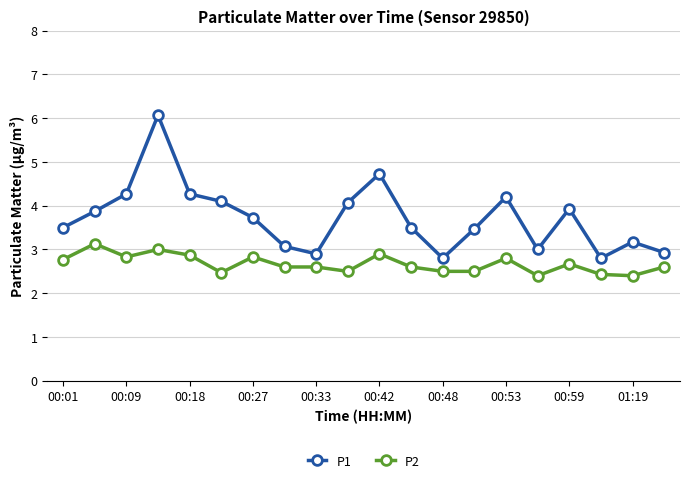

True or false: P2 and P1 intersect in this chart.

False